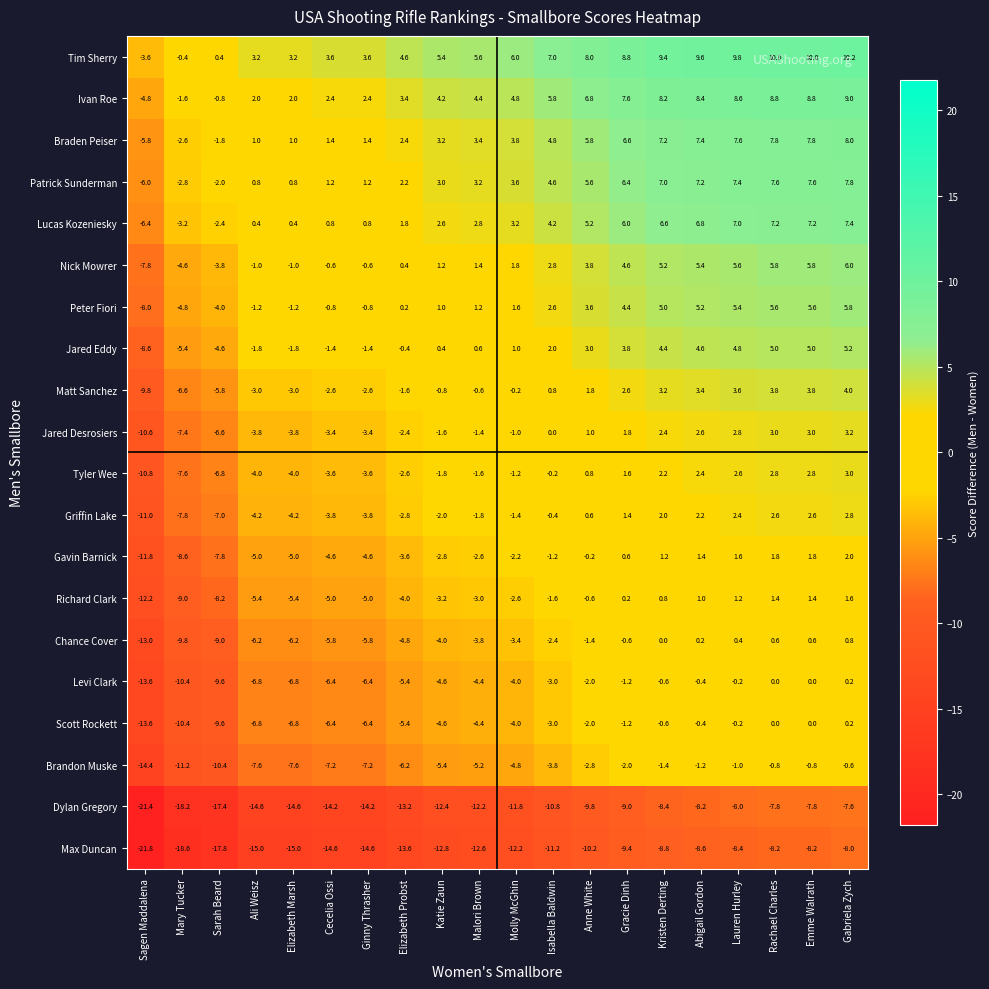

What is the difference between the maximum and minimum values in the Jared Eddy series?

13.8